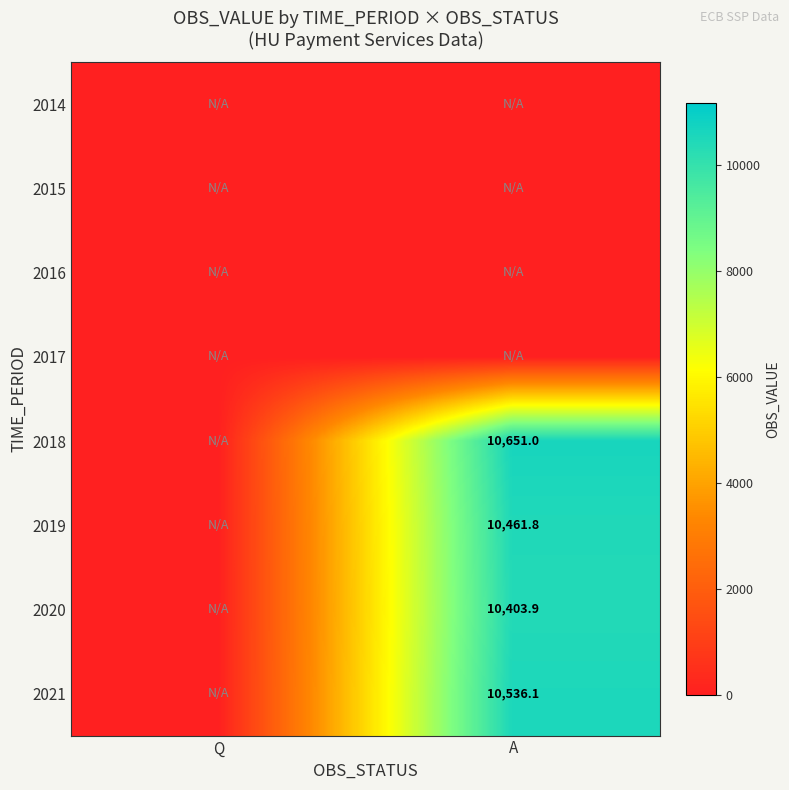

Is it true that 2021 equals 10536.1 at A?

True